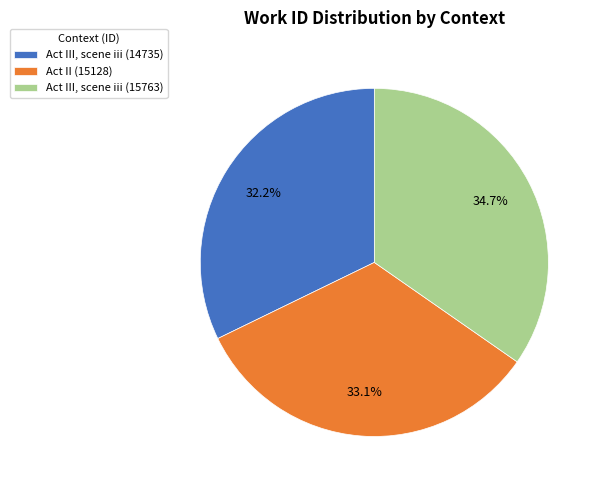

To the nearest percent, what is the difference between the Act II (15128) and Act III, scene iii (14735) slice percentages?

1%